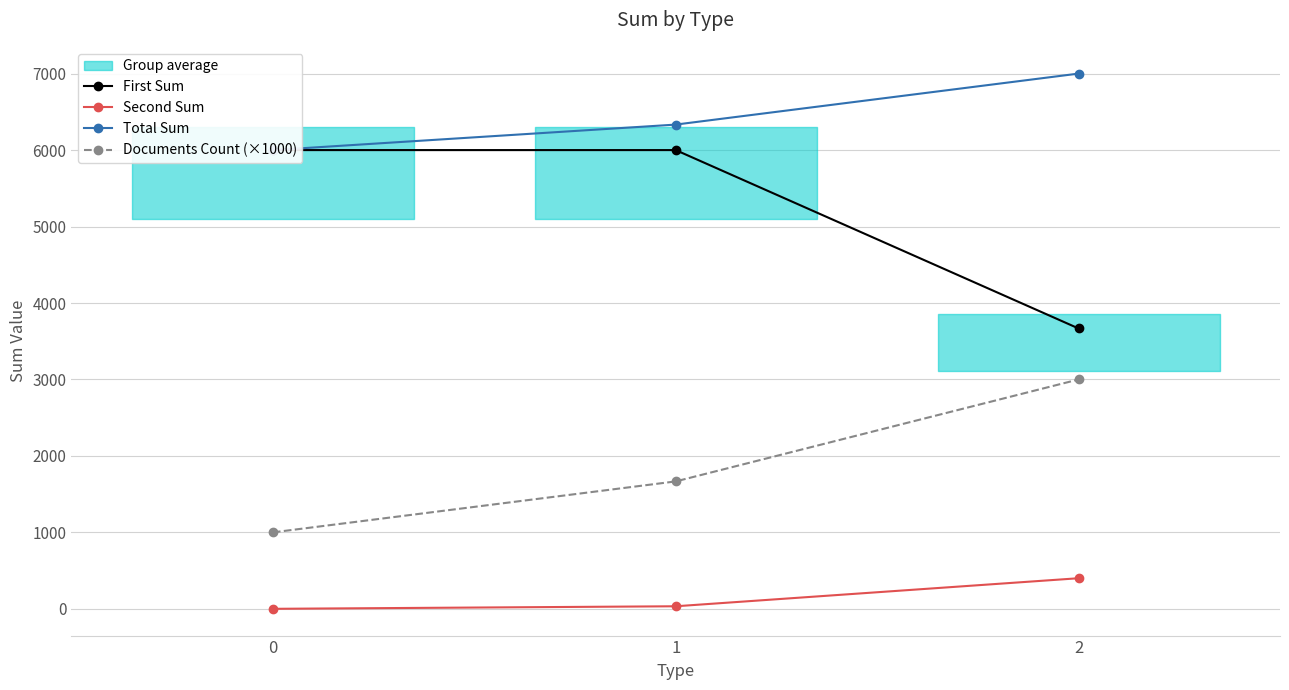

The Second Sum series shows 33.4 at 1. True or false?

True